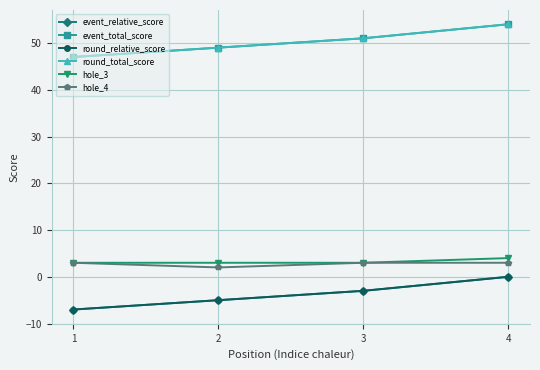

List the series in order of their peak value, highest first.

event_total_score, round_total_score, hole_3, hole_4, event_relative_score, round_relative_score